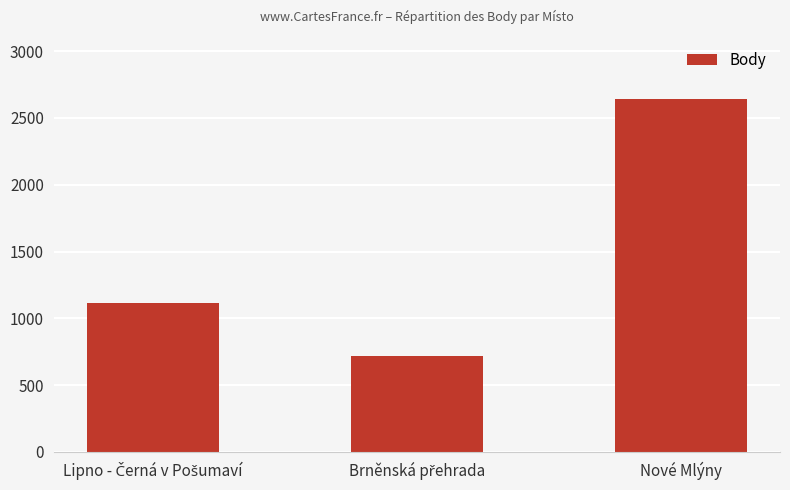

What is the value of the 3rd bar from the left?

2642.5